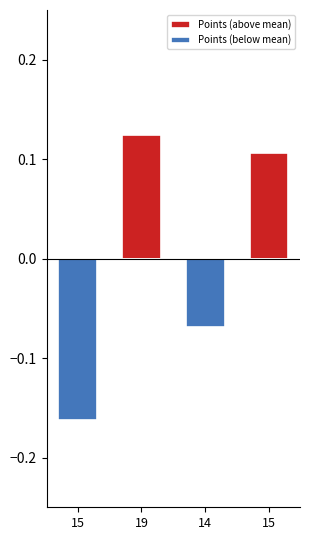

How many positive values does the Points (above mean) series have?

2